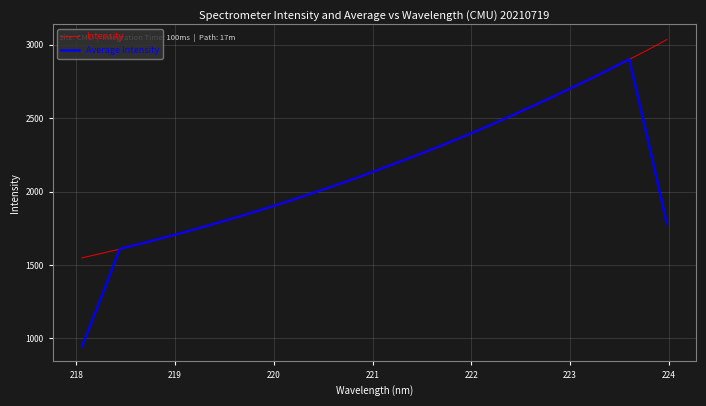

What is the difference between the second highest and second lowest values in the Intensity series?

1387.7